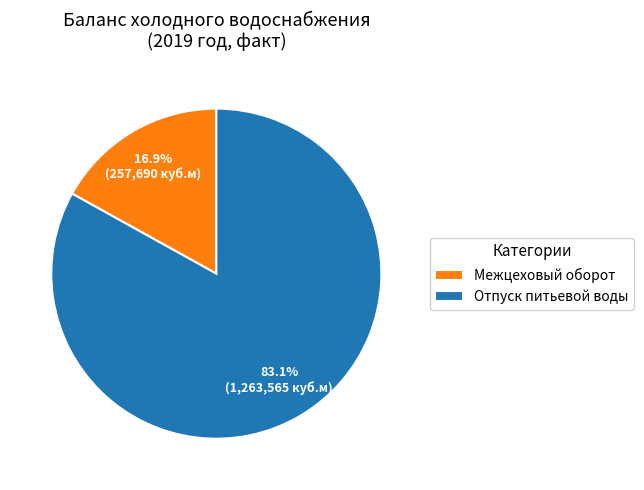

Which slice is the smallest?

Межцеховый оборот